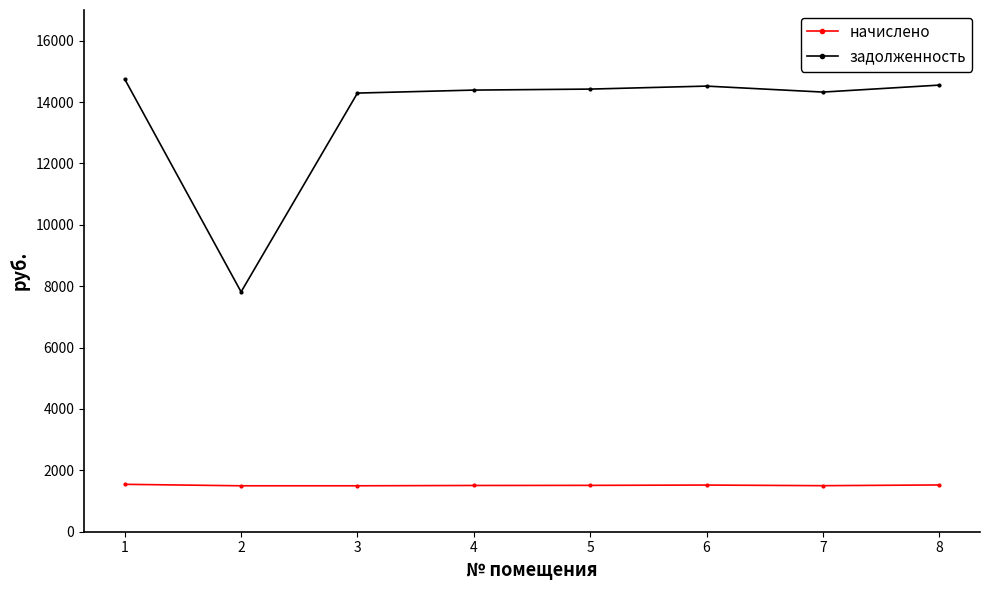

What is the minimum value shown in the chart?

1496.9